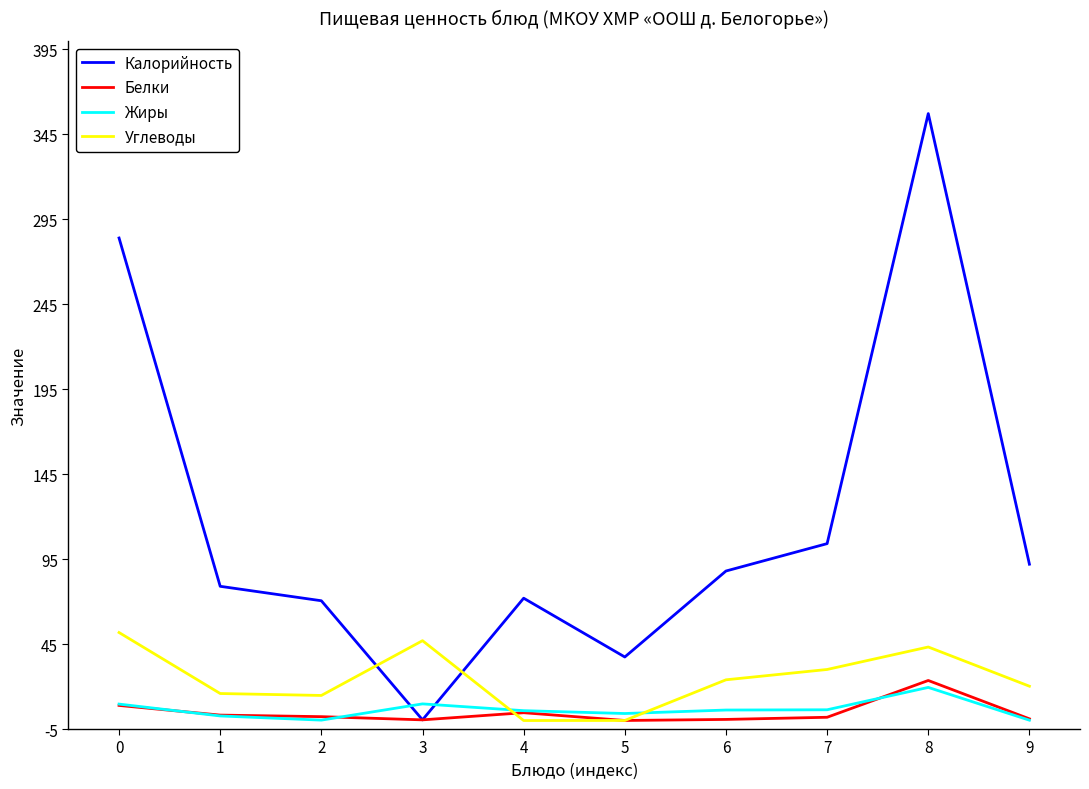

How many times do Калорийность and Жиры cross each other?

2